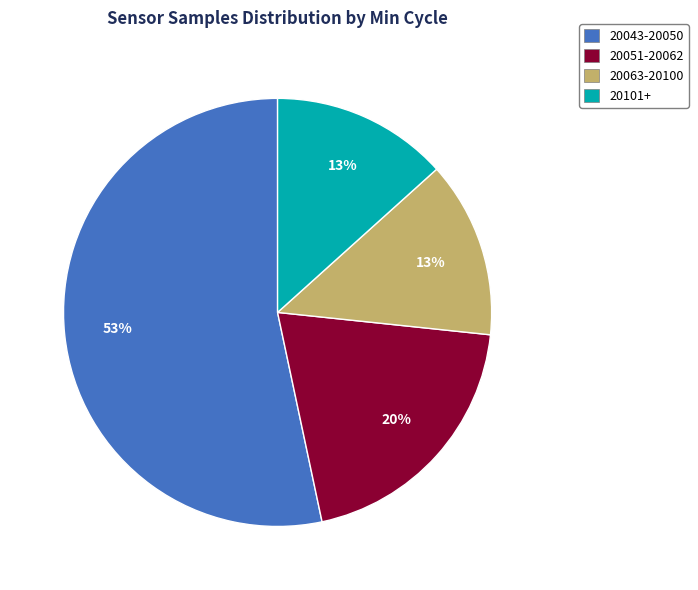

Is it true that 20051-20062 is 20% of the pie?

True